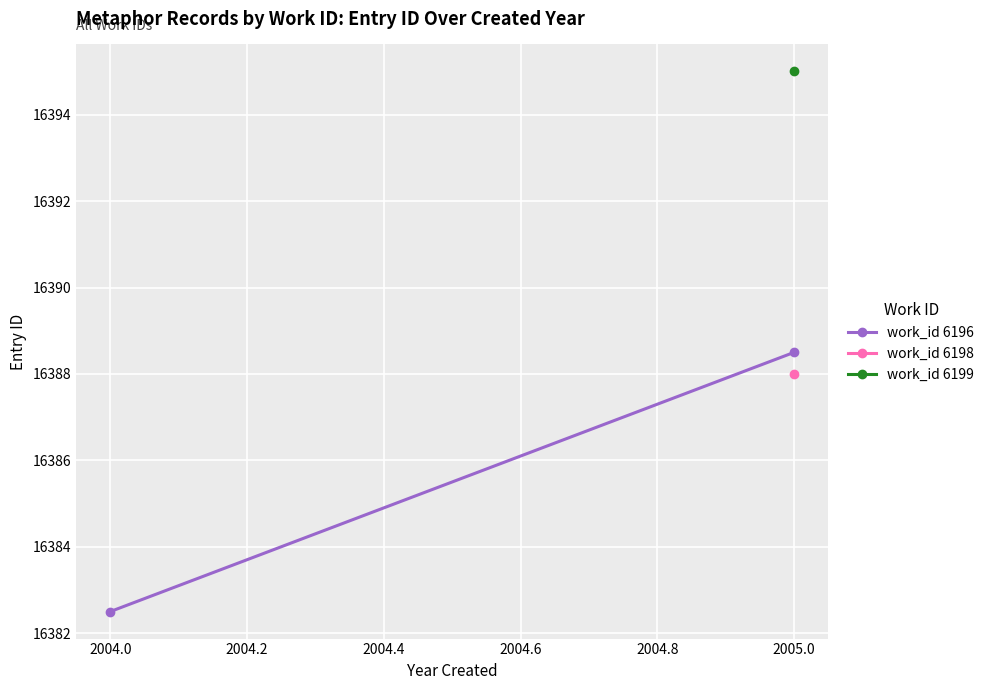

What is the average value?

16385.5